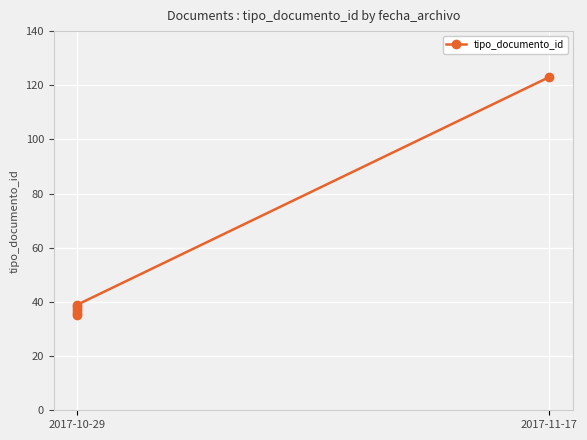

How many lines are shown in the chart?

1